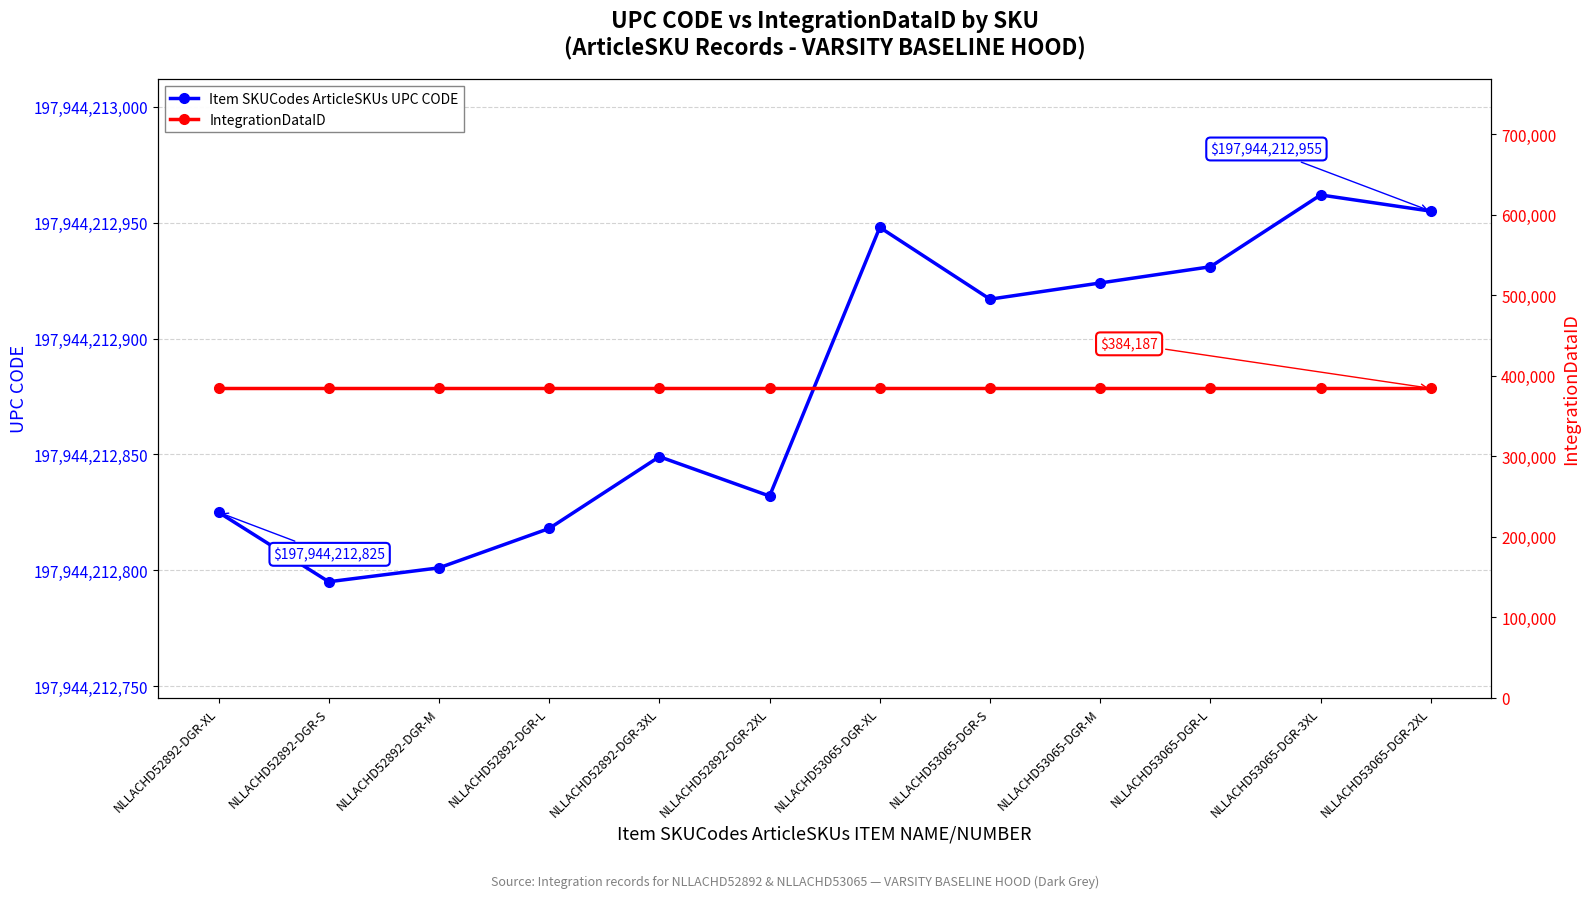

Rank the series by their maximum value, from highest to lowest.

Item SKUCodes ArticleSKUs UPC CODE, IntegrationDataID